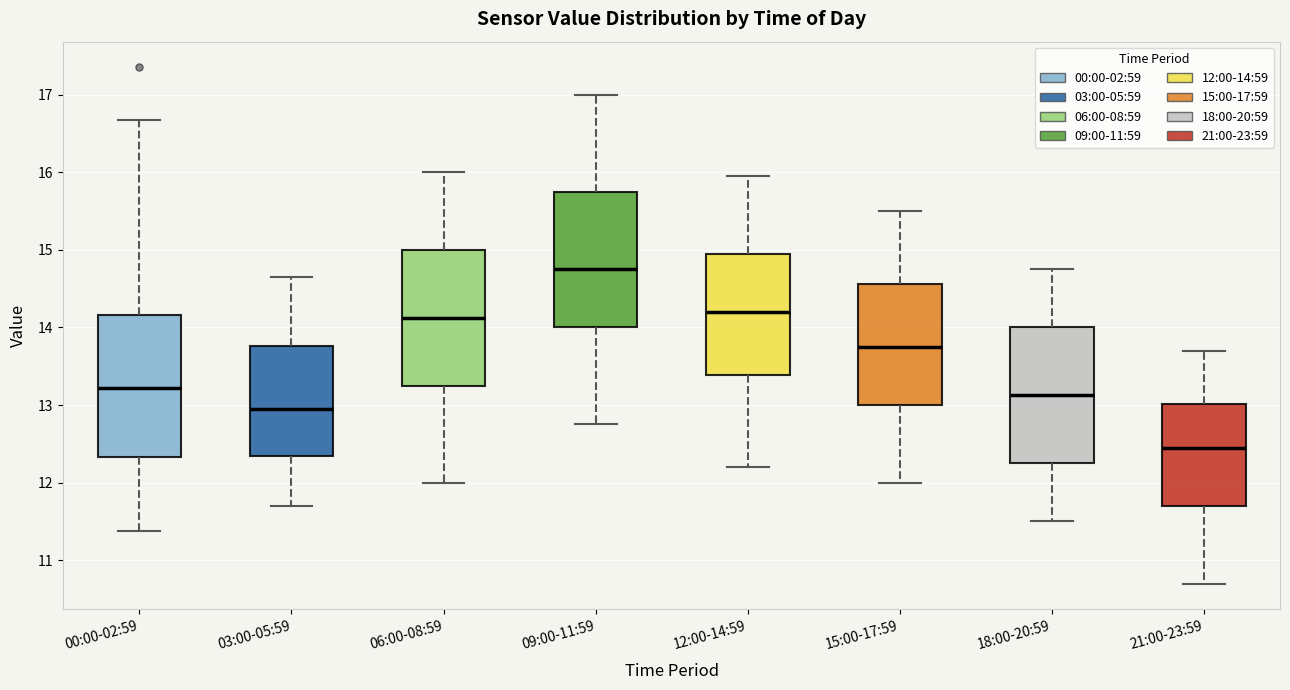

Reading left to right, read every box against the y-axis: the position of its median line, the range the box covers, and the ends of its whiskers. The values are not printed on the chart, so give them approximately, as read against the axis.

00:00-02:59: median 13.2, box 12.3 to 14.2, whiskers 11.4 to 16.7
03:00-05:59: median 13.0, box 12.3 to 13.8, whiskers 11.7 to 14.7
06:00-08:59: median 14.1, box 13.3 to 15.0, whiskers 12.0 to 16.0
09:00-11:59: median 14.8, box 14.0 to 15.8, whiskers 12.8 to 17.0
12:00-14:59: median 14.2, box 13.4 to 15.0, whiskers 12.2 to 16.0
15:00-17:59: median 13.8, box 13.0 to 14.6, whiskers 12.0 to 15.5
18:00-20:59: median 13.1, box 12.3 to 14.0, whiskers 11.5 to 14.8
21:00-23:59: median 12.5, box 11.7 to 13.0, whiskers 10.7 to 13.7